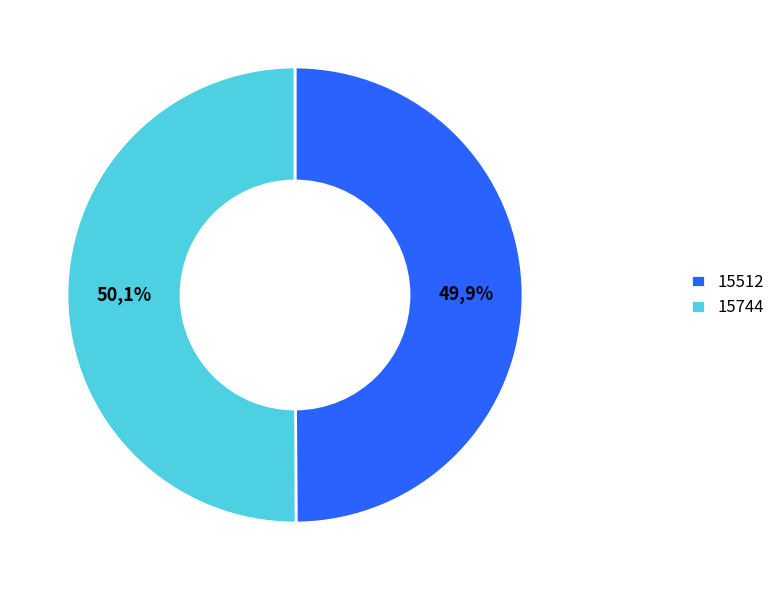

What percentage is the 15512 slice, to the nearest percent?

50%